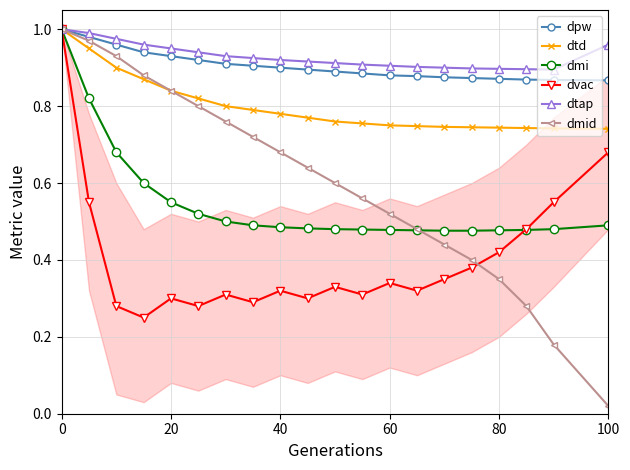

How many lines are shown in the chart?

6